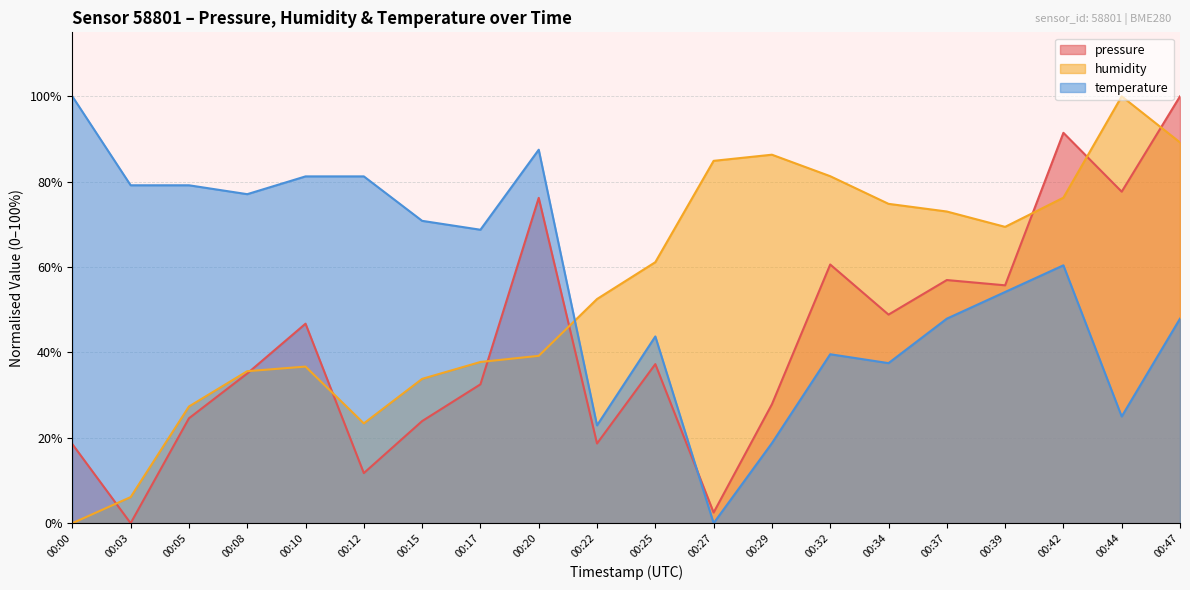

What is the value of the humidity point at the 8th from the left?

37.8